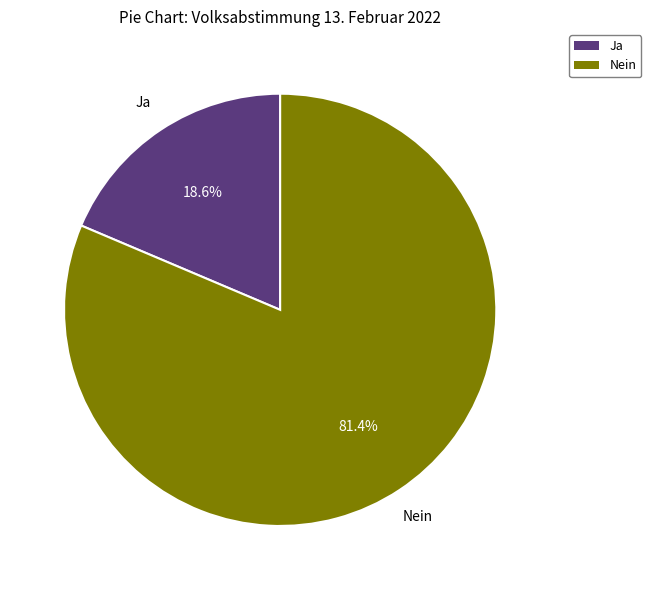

How many slices are in this pie chart?

2